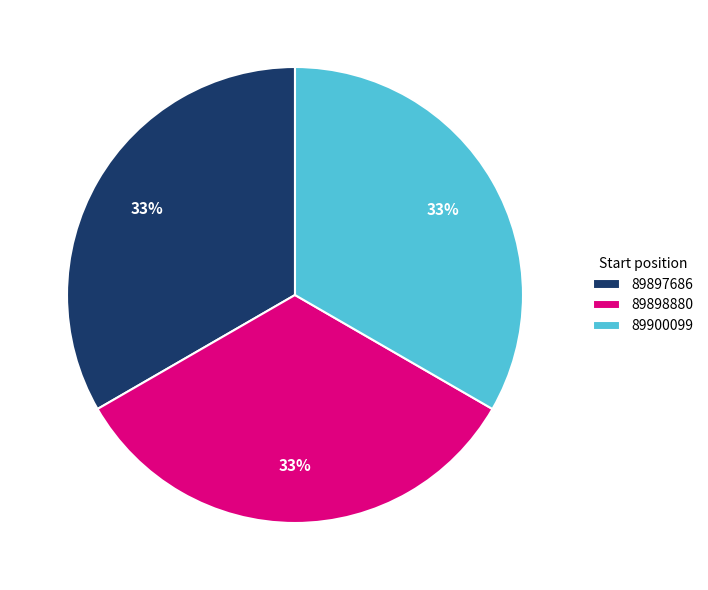

Does 89900099 represent more than half of the total?

No